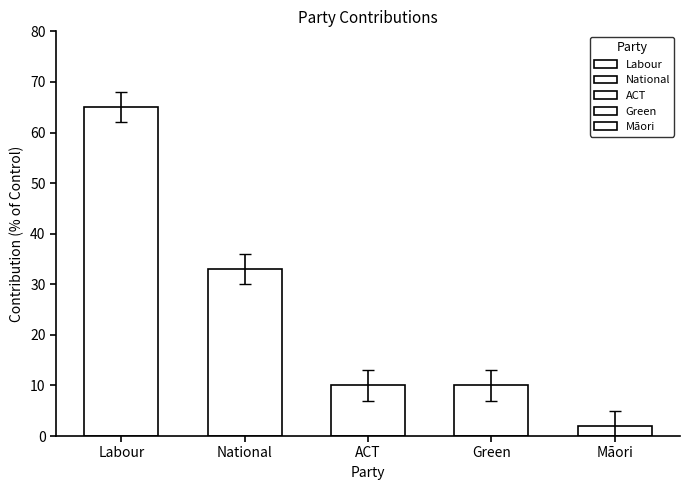

What is the smallest value displayed?

2